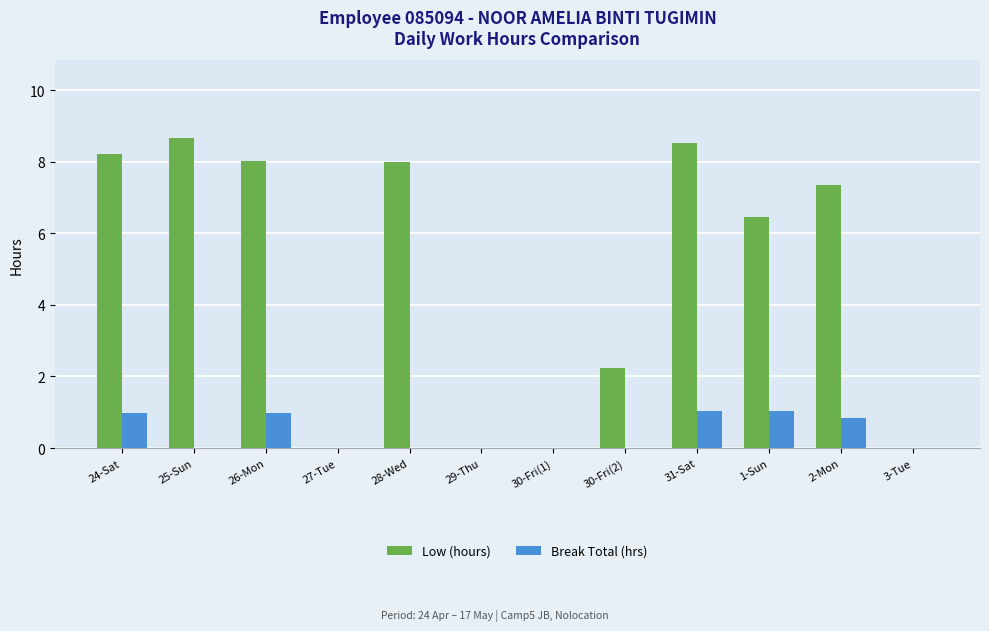

Is it true that Break Total (hrs) equals 0.0 at 25-Sun?

True